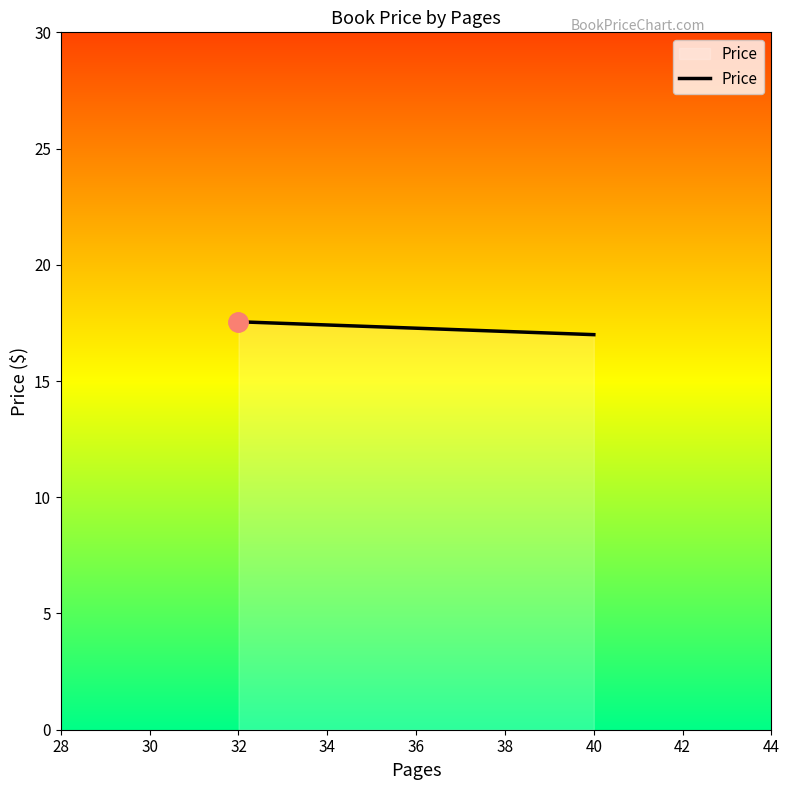

List the labels in order of value, largest first.

32, 40